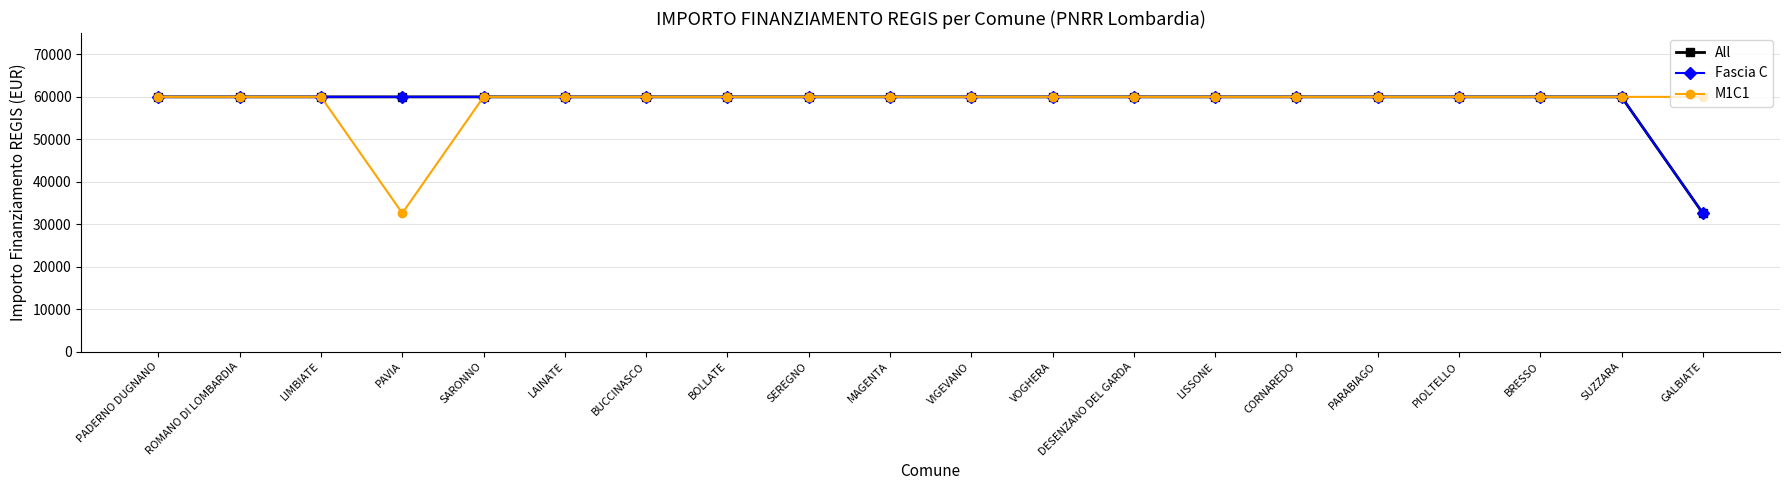

What is the label of the 16th point from the right?

SARONNO